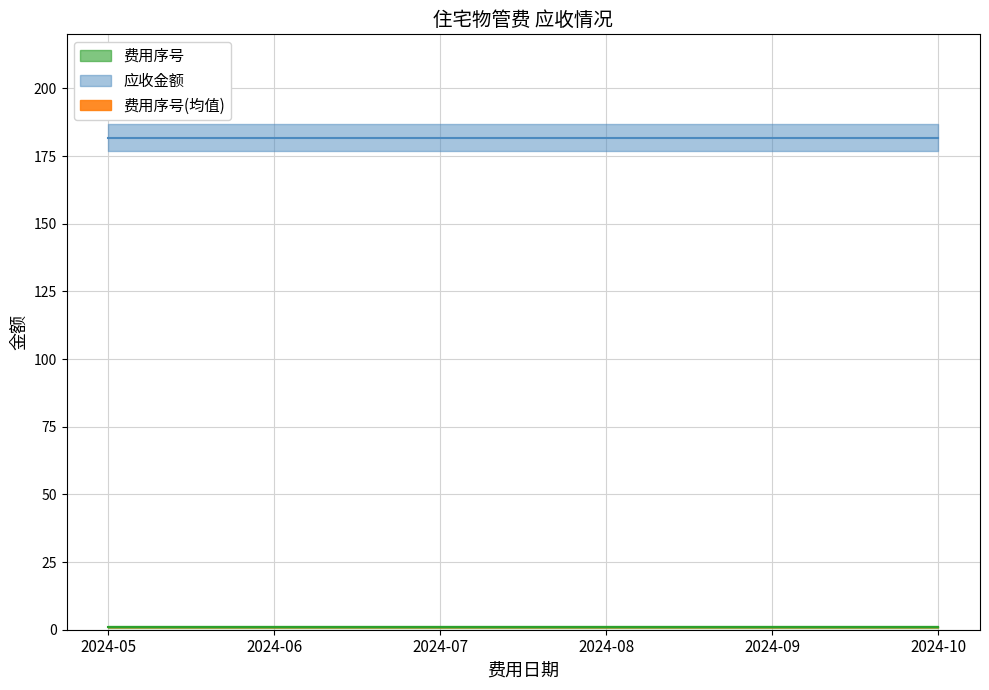

Does the chart display data point markers on the line(s)?

No